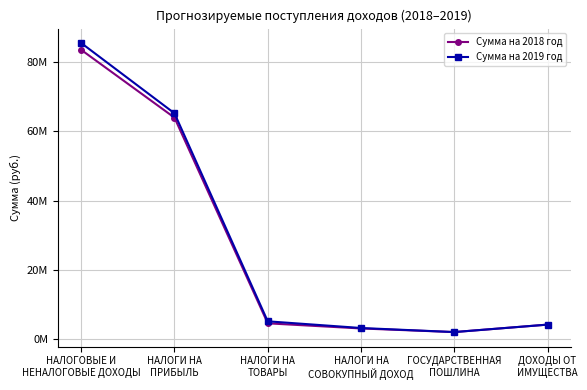

At which label is Сумма на 2018 год closest to 42808727?

НАЛОГИ НА
ПРИБЫЛЬ